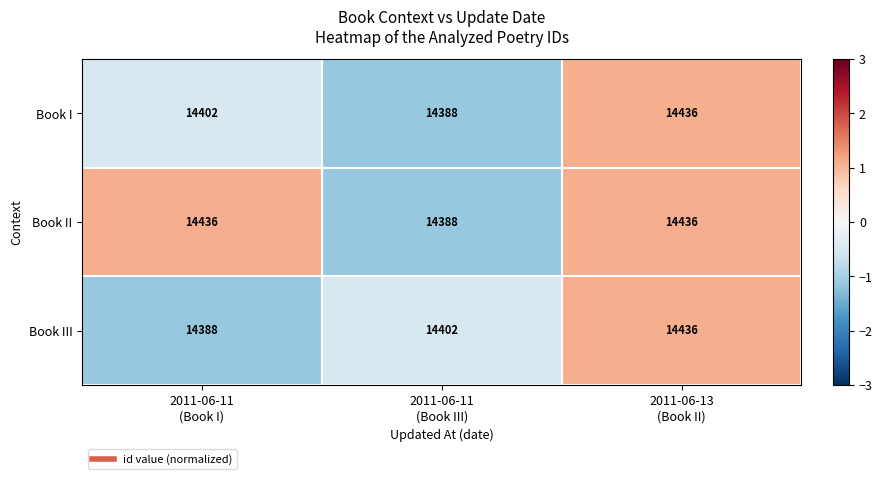

What is the sum of all Book I values?

43226